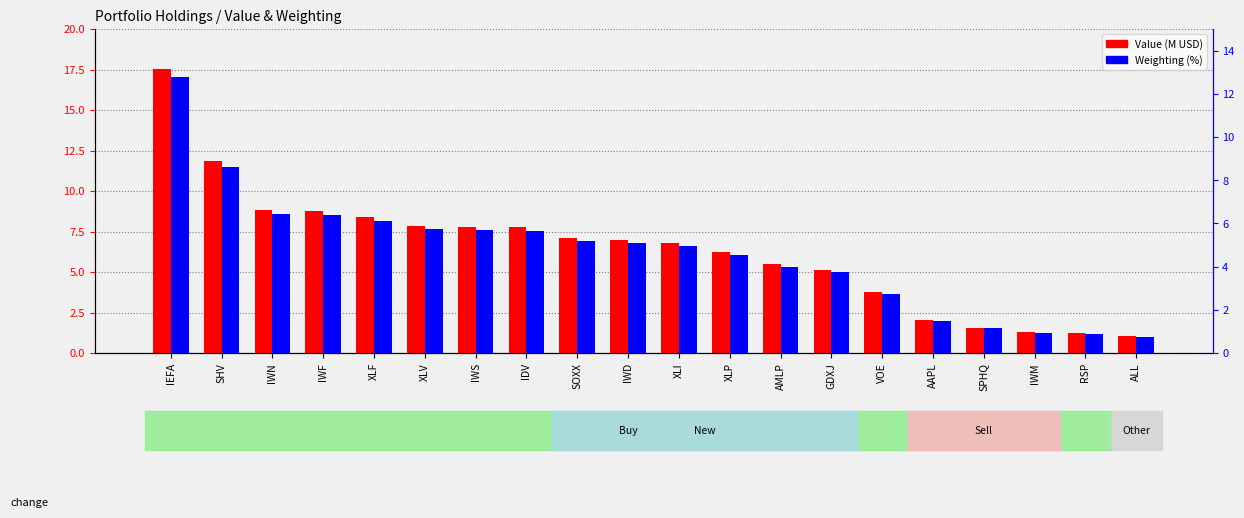

Where is Value (M USD) nearest to the value 9?

IWN